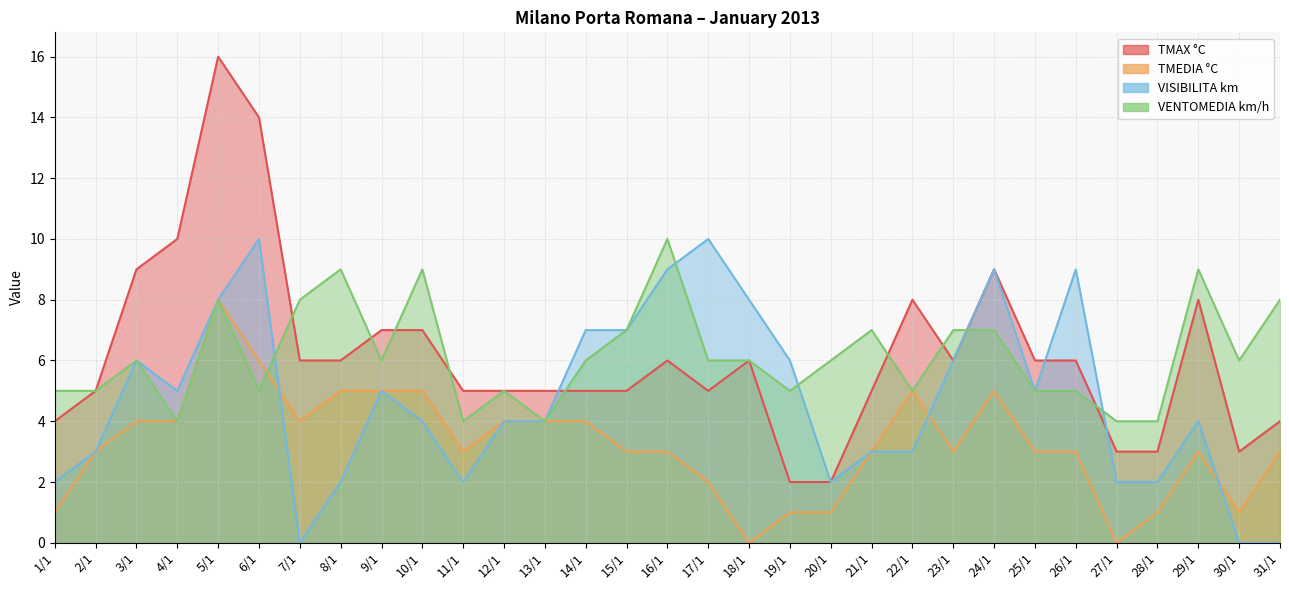

Where is the first local minimum for TMEDIA °C?

7/1